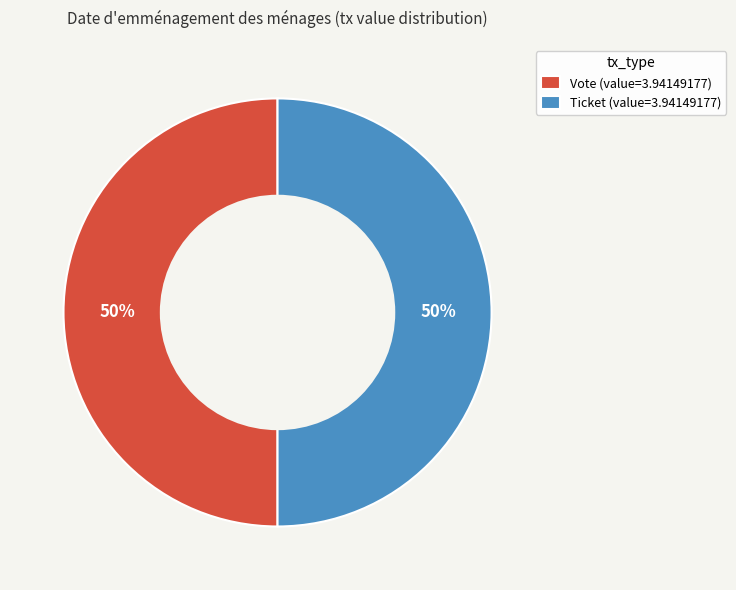

Count the number of slices in the pie.

2